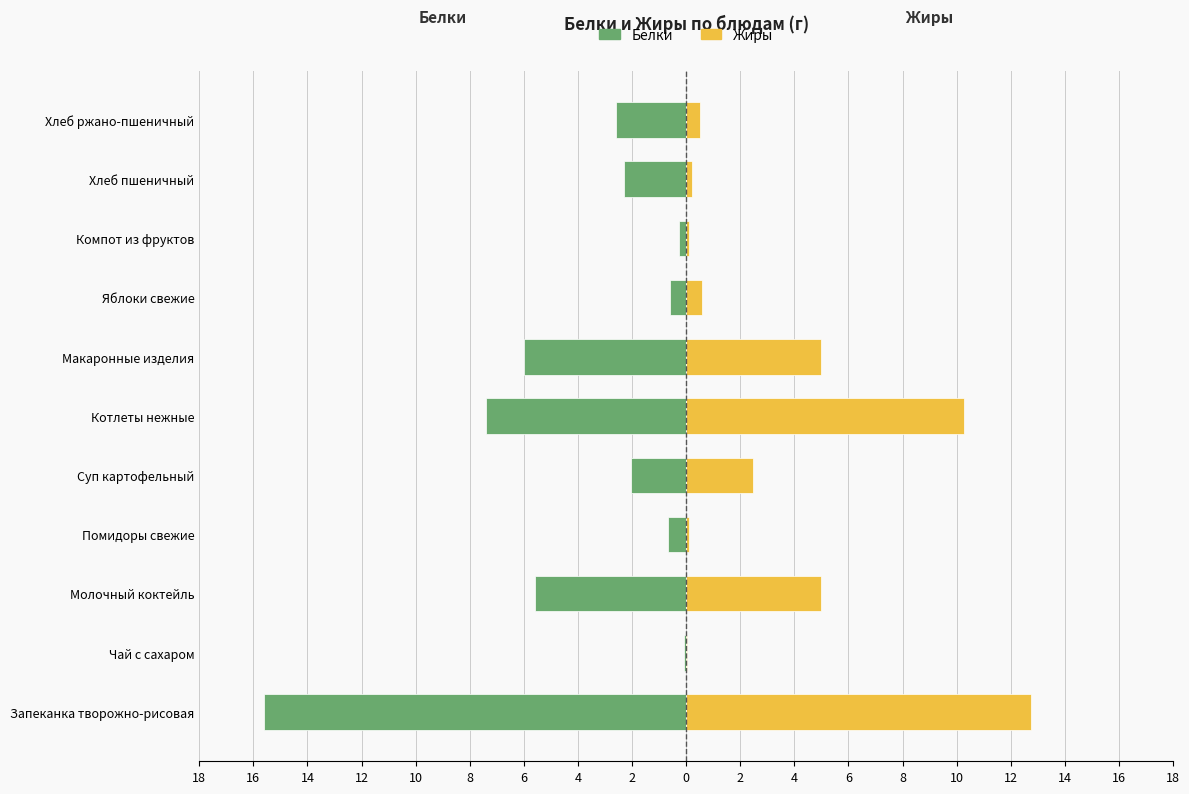

What is the spread (max minus min) of values at Хлеб пшеничный?

2.5